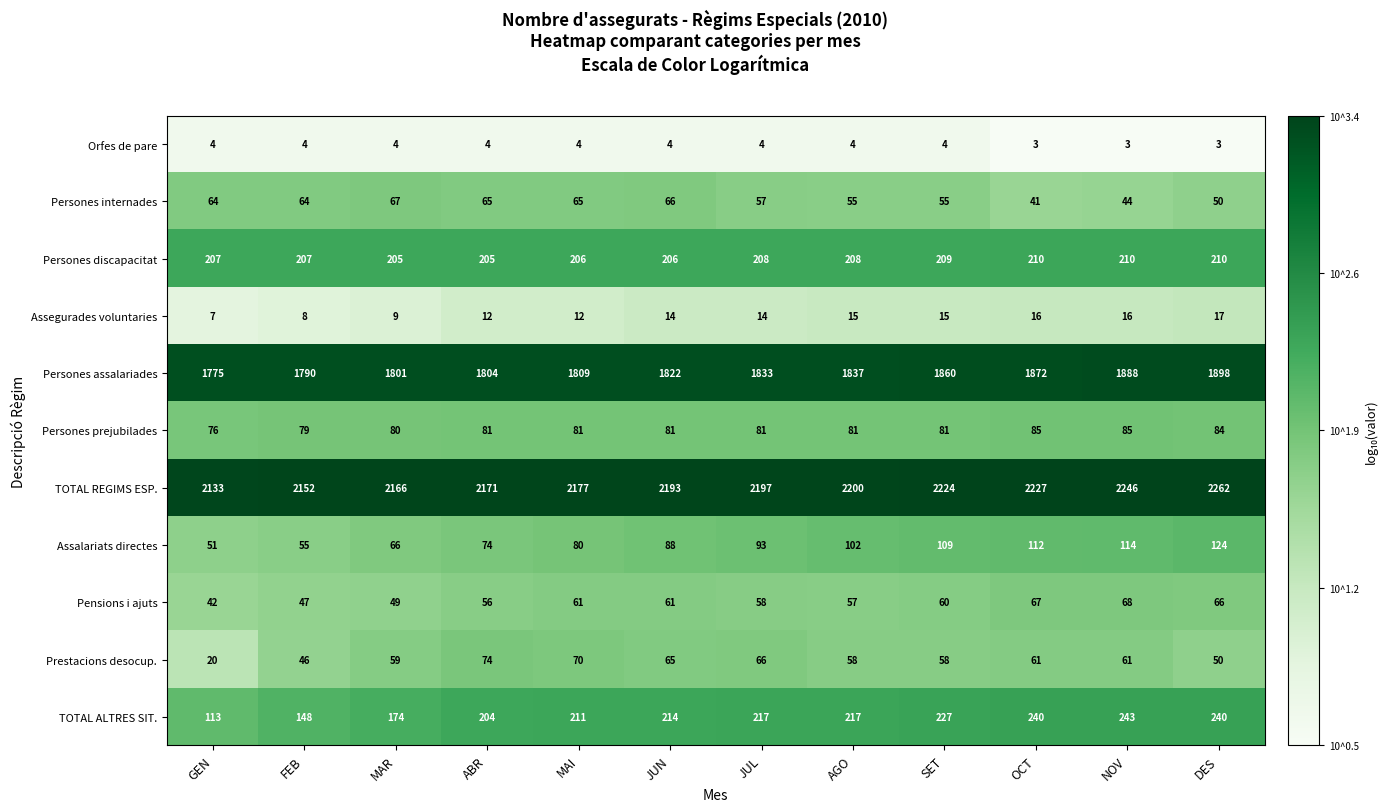

Count the number of data series in this chart.

11